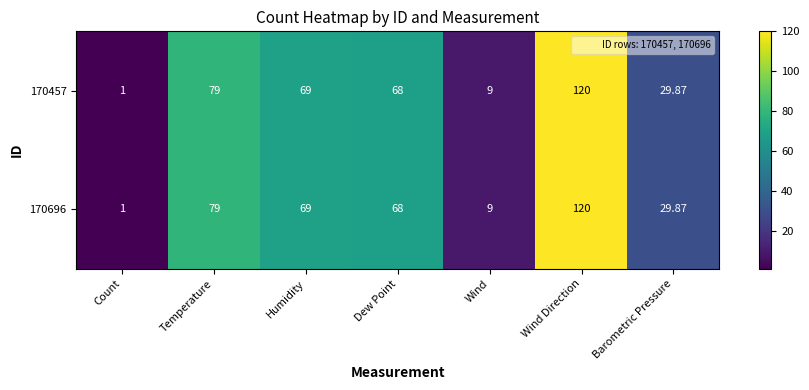

List the labels in order of 170457 value, largest first.

Wind Direction, Temperature, Humidity, Dew Point, Barometric Pressure, Wind, Count